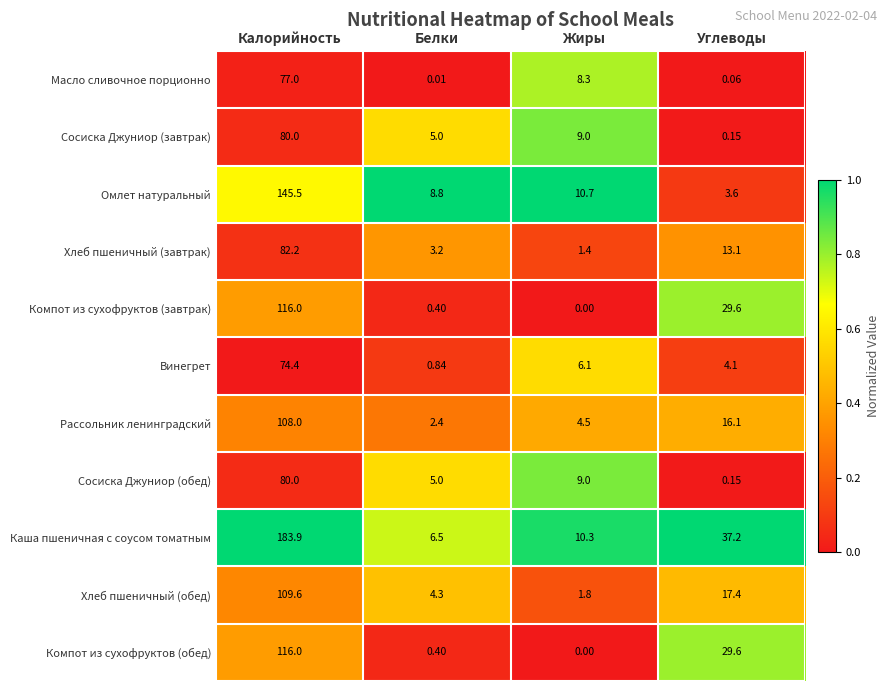

Between Белки and Жиры, which series saw the biggest shift?

Масло сливочное порционно